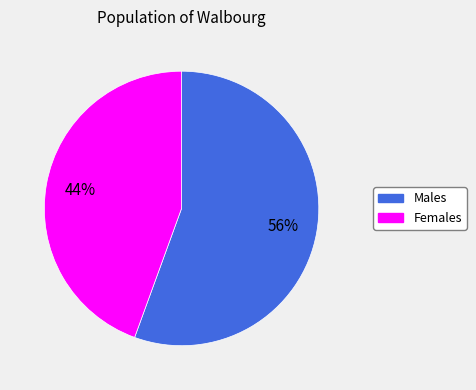

Is it true that Males is 62% of the pie?

False